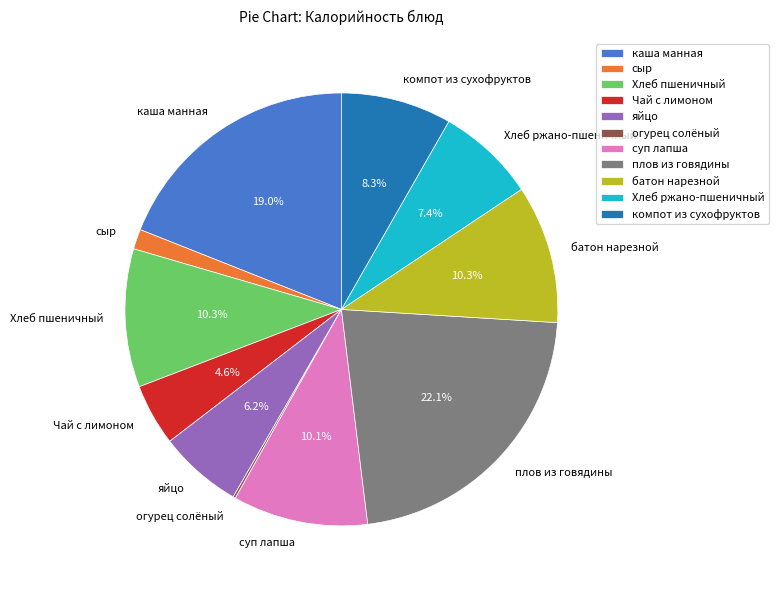

Between Хлеб пшеничный and Чай с лимоном, which is larger?

Хлеб пшеничный